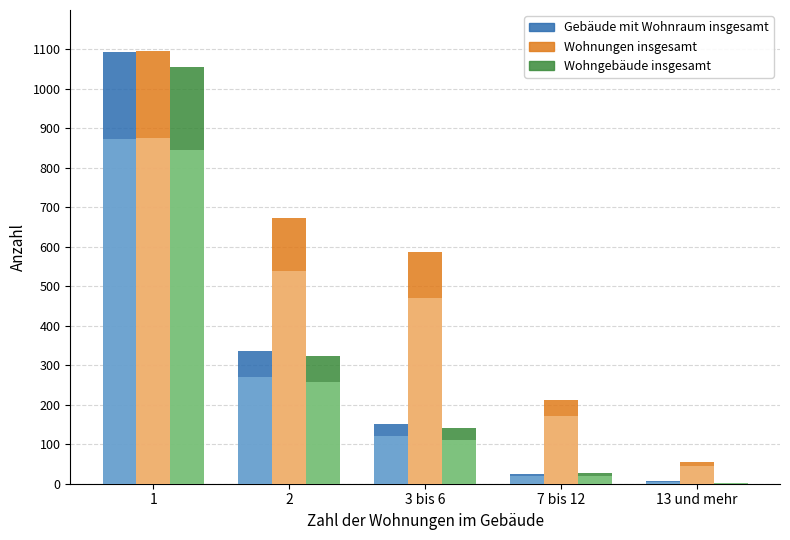

What is the difference between the Wohngebäude insgesamt values at 2 and 1?

733